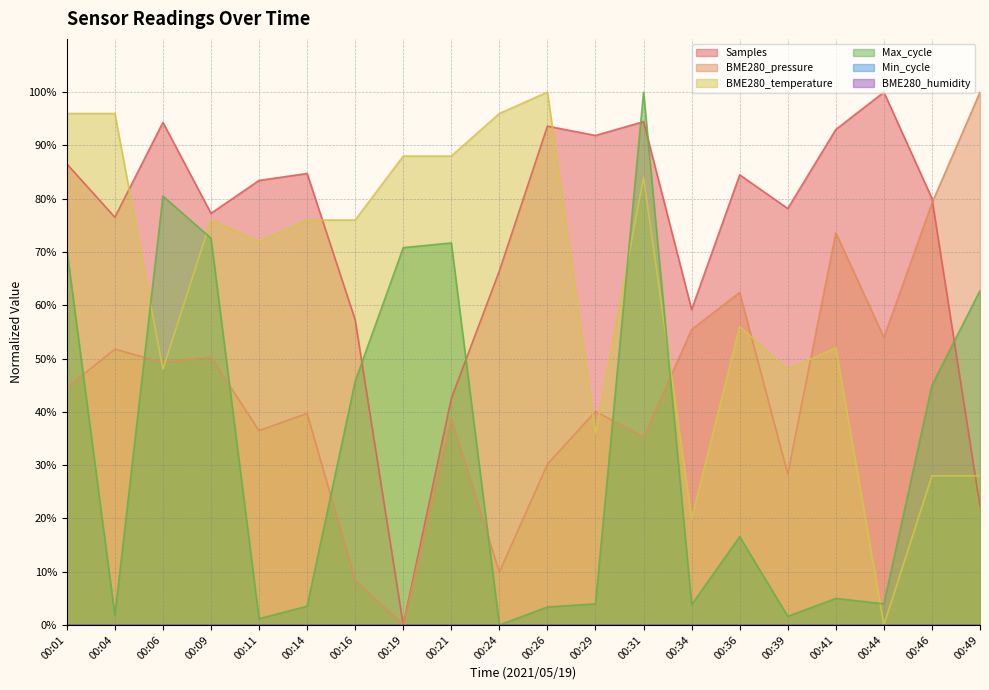

Between which two adjacent categories do BME280_temperature and BME280_pressure first intersect?

00:04 and 00:06